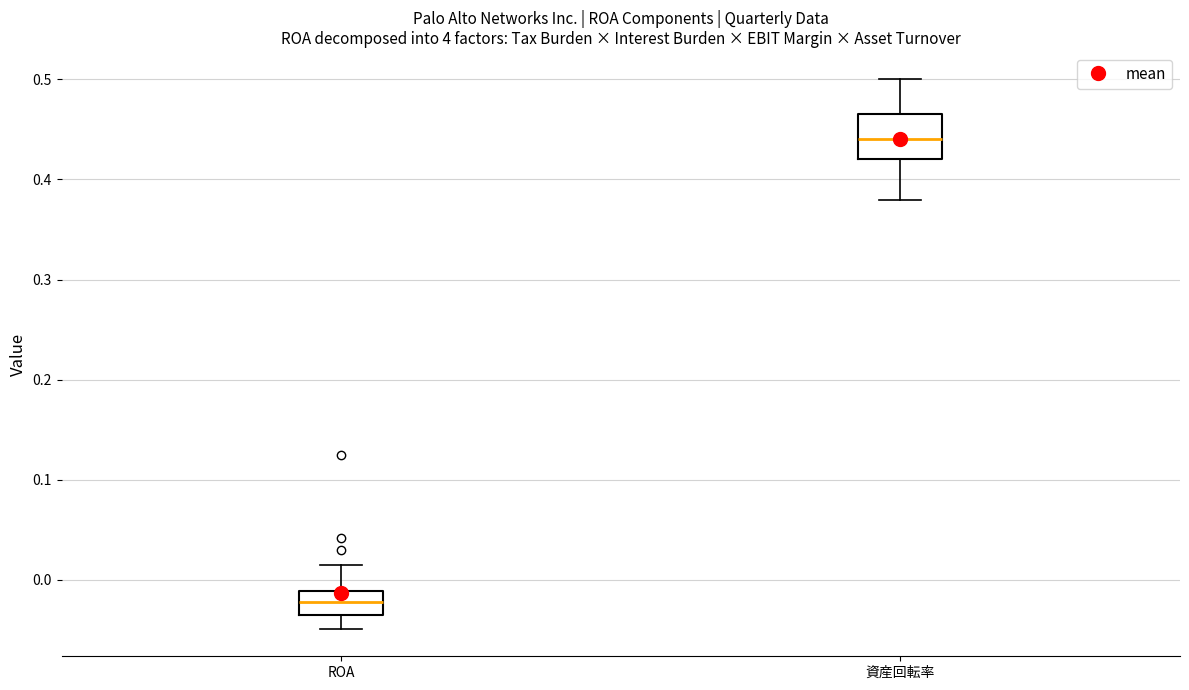

Reading left to right, read every box against the y-axis: the position of its median line, the range the box covers, and the ends of its whiskers. The values are not printed on the chart, so give them approximately, as read against the axis.

ROA: median -0.02, box -0.04 to -0.01, whiskers -0.05 to 0.02
資産回転率: median 0.44, box 0.42 to 0.47, whiskers 0.38 to 0.50